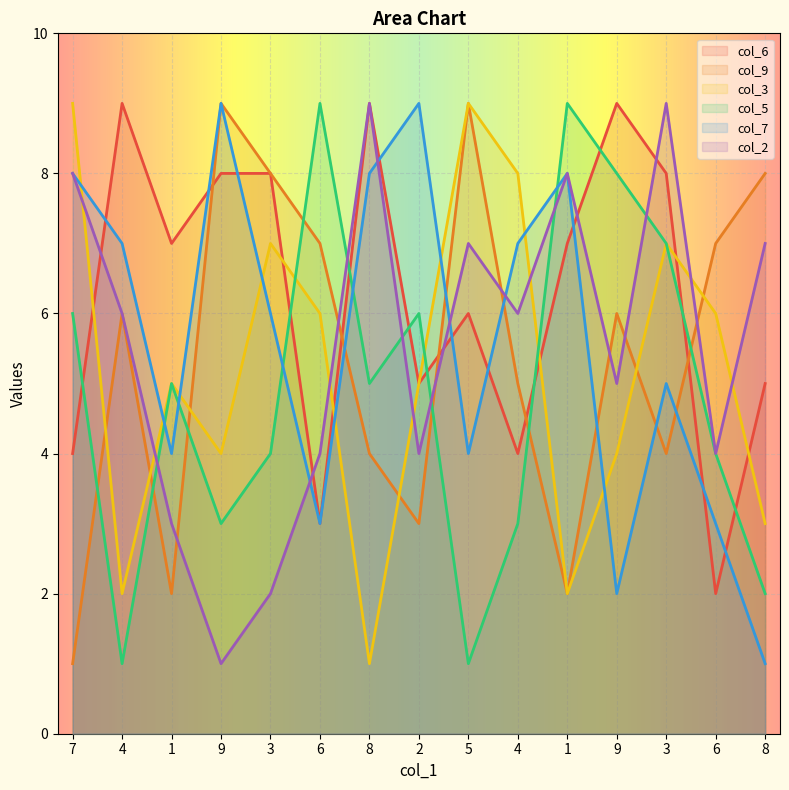

Reading right to left, what are all the values shown in this chart?

col_6: 8=5	6=2	3=8	9=9	1=7	4=4	5=6	2=5	8=9	6=3	3=8	9=8	1=7	4=9	7=4
col_9: 8=8	6=7	3=4	9=6	1=2	4=5	5=9	2=3	8=4	6=7	3=8	9=9	1=2	4=6	7=1
col_3: 8=3	6=6	3=7	9=4	1=2	4=8	5=9	2=5	8=1	6=6	3=7	9=4	1=5	4=2	7=9
col_5: 8=2	6=4	3=7	9=8	1=9	4=3	5=1	2=6	8=5	6=9	3=4	9=3	1=5	4=1	7=6
col_7: 8=1	6=3	3=5	9=2	1=8	4=7	5=4	2=9	8=8	6=3	3=6	9=9	1=4	4=7	7=8
col_2: 8=7	6=4	3=9	9=5	1=8	4=6	5=7	2=4	8=9	6=4	3=2	9=1	1=3	4=6	7=8